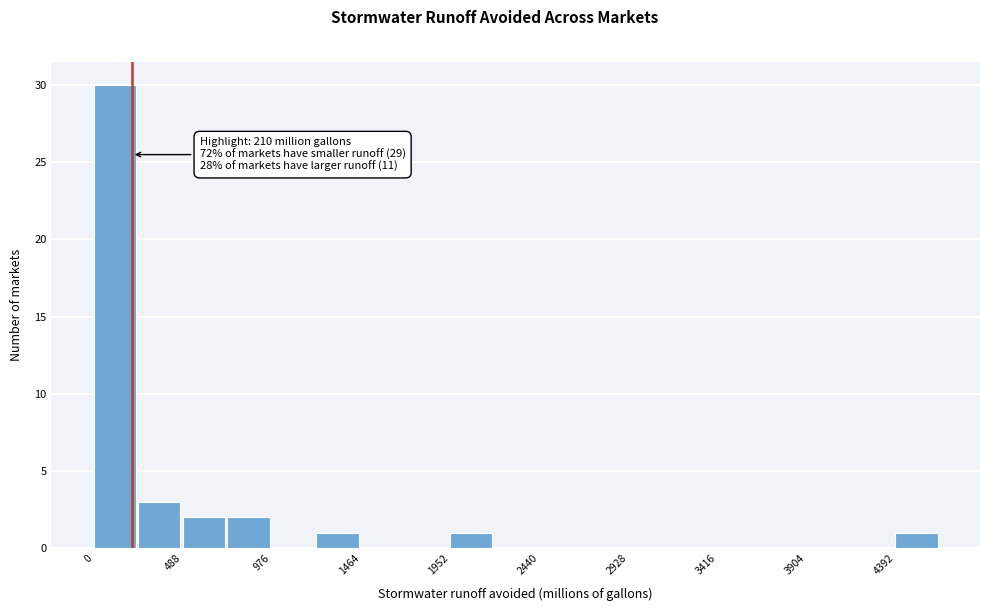

Over which range of the x-axis is the bar tallest?

0 to 250